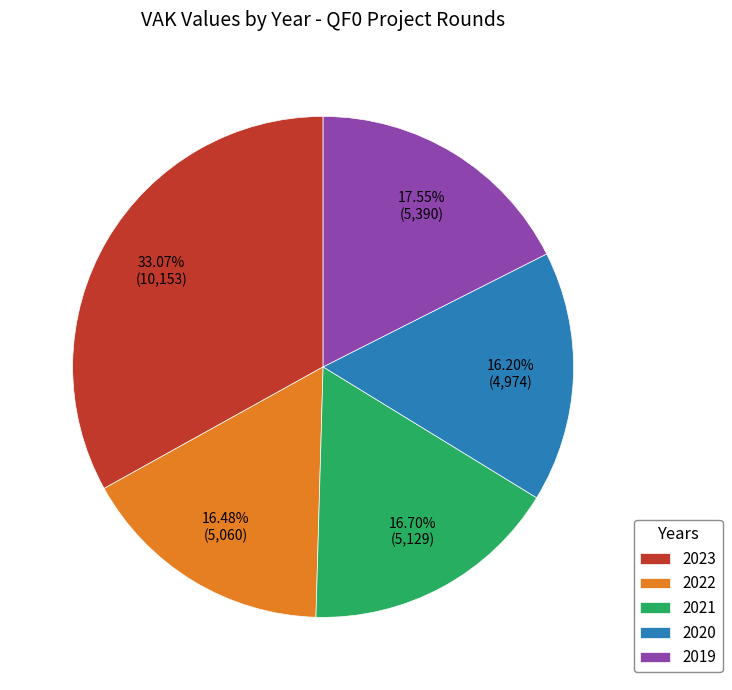

To the nearest percent, what is the combined percentage of 2023 and 2019?

51%